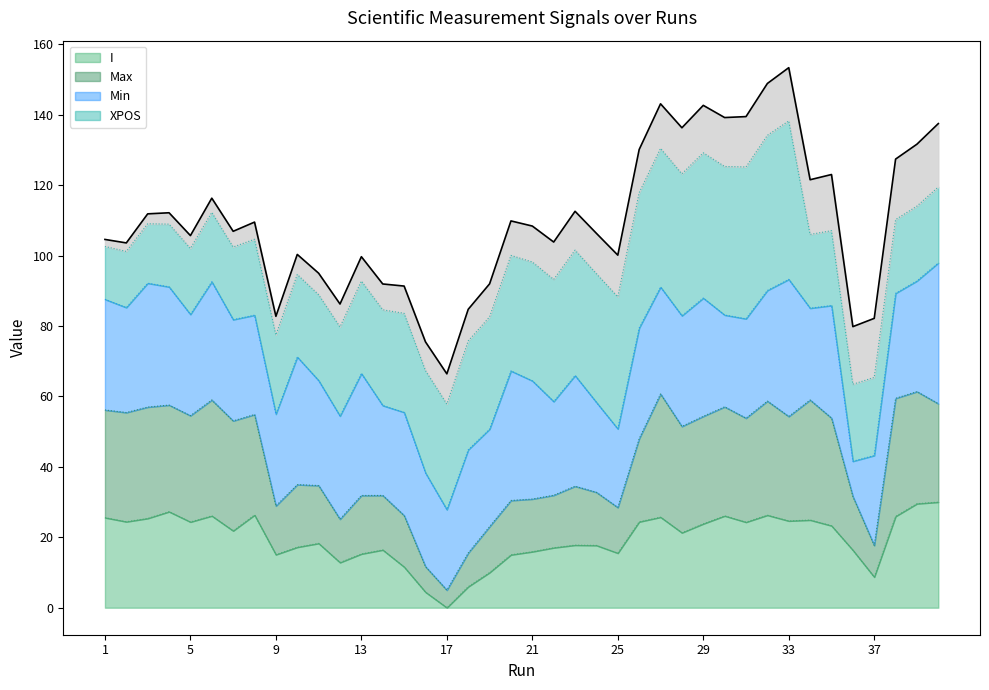

The Max series shows 41.5 at 12. True or false?

False